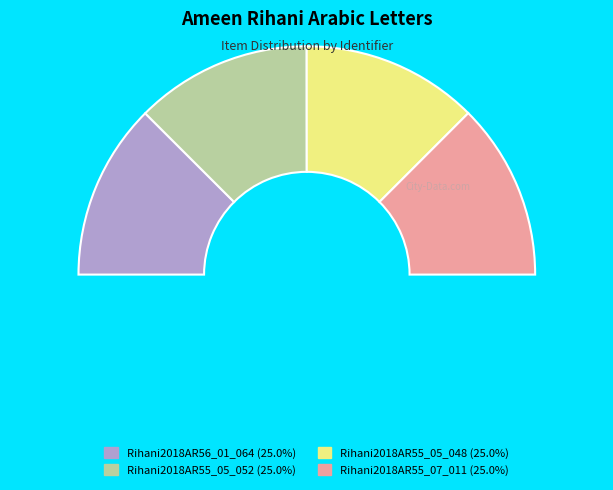

What is the total percentage of Rihani2018AR56_01_064 and Rihani2018AR55_05_052?

50.0%